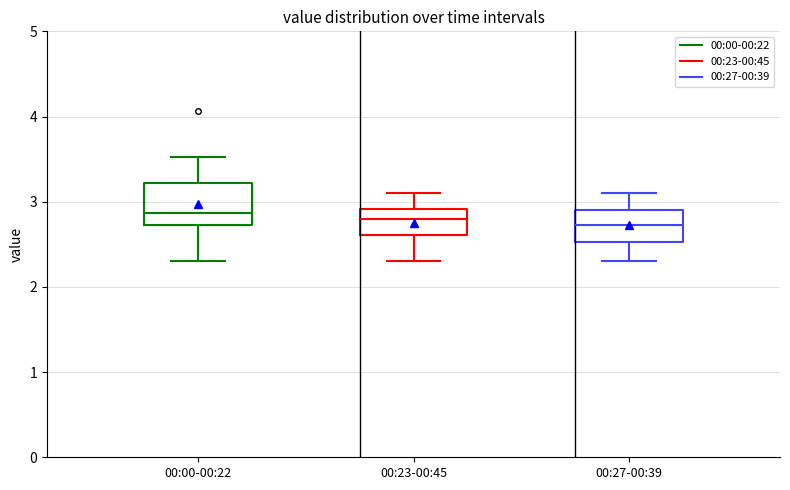

Comparing the boxes themselves (not the whiskers), which one is the tallest?

00:00-00:22